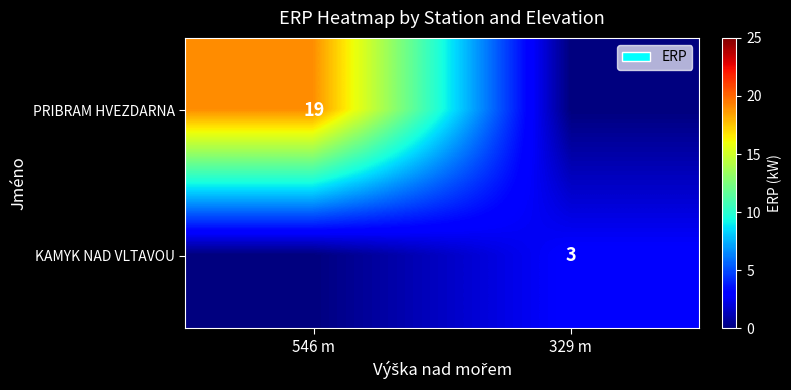

Count the number of categories in the chart.

2